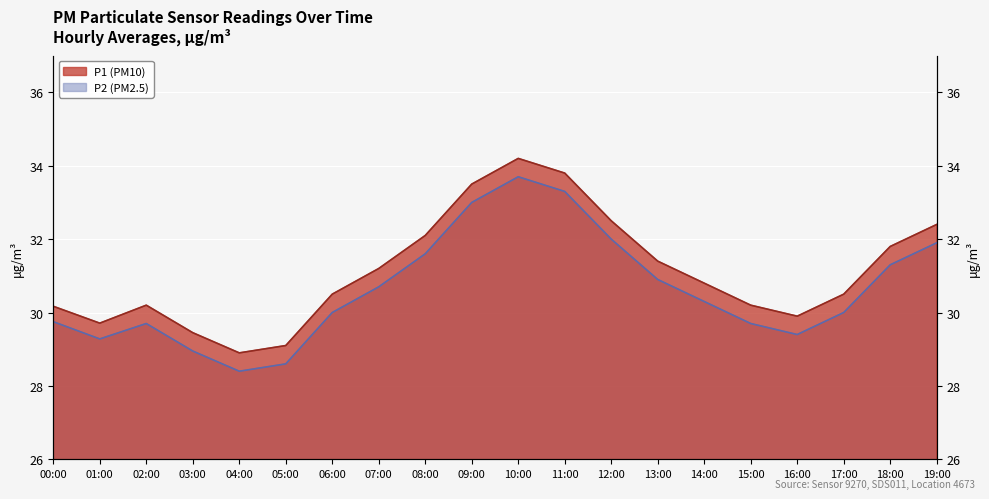

How many interior local valleys does the P1 series have?

3